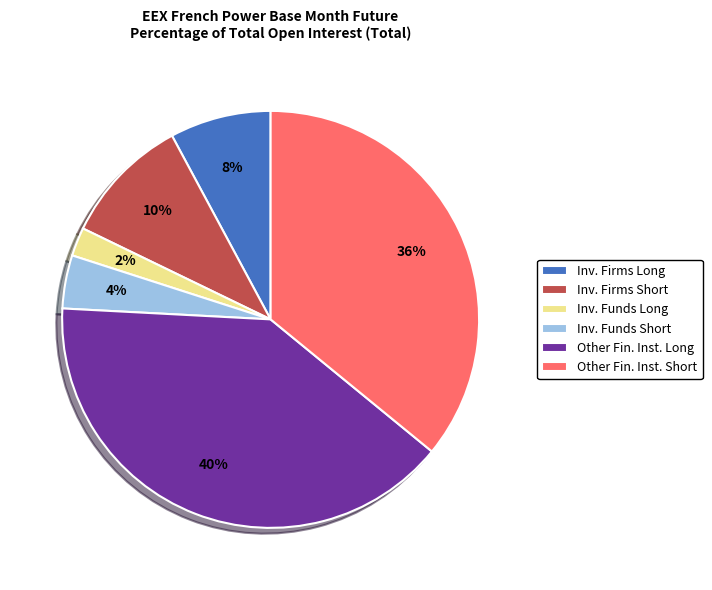

Is there a majority slice in this chart?

No